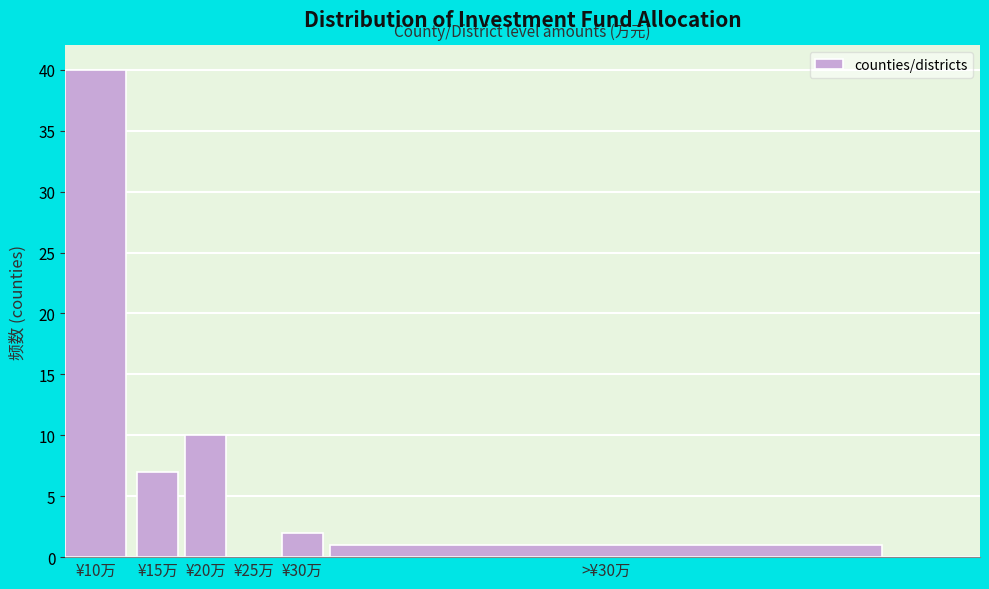

Reading left to right, extract all data points from this chart.

¥10万=40	¥15万=7	¥20万=10	¥25万=0	¥30万=2	>¥30万=1